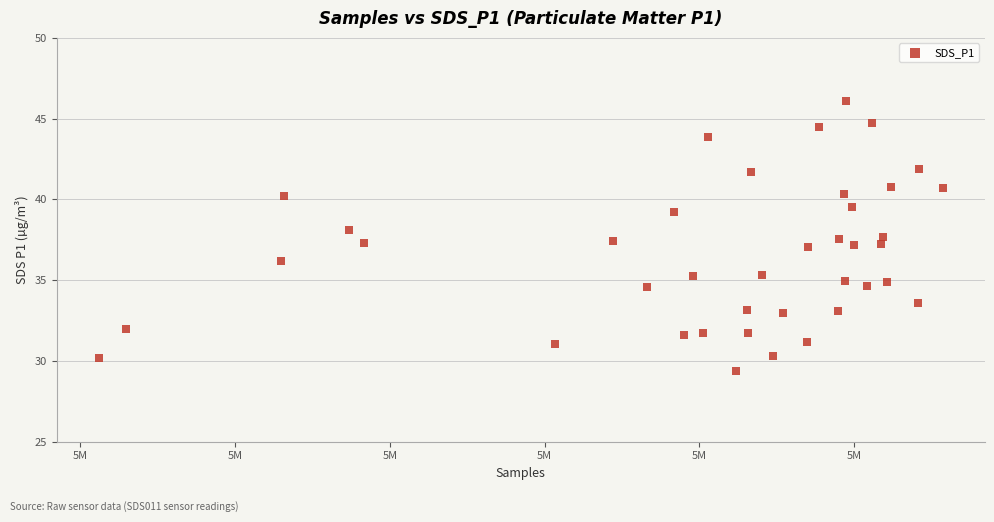

What is the range of X values (max minus min)?

27271.0